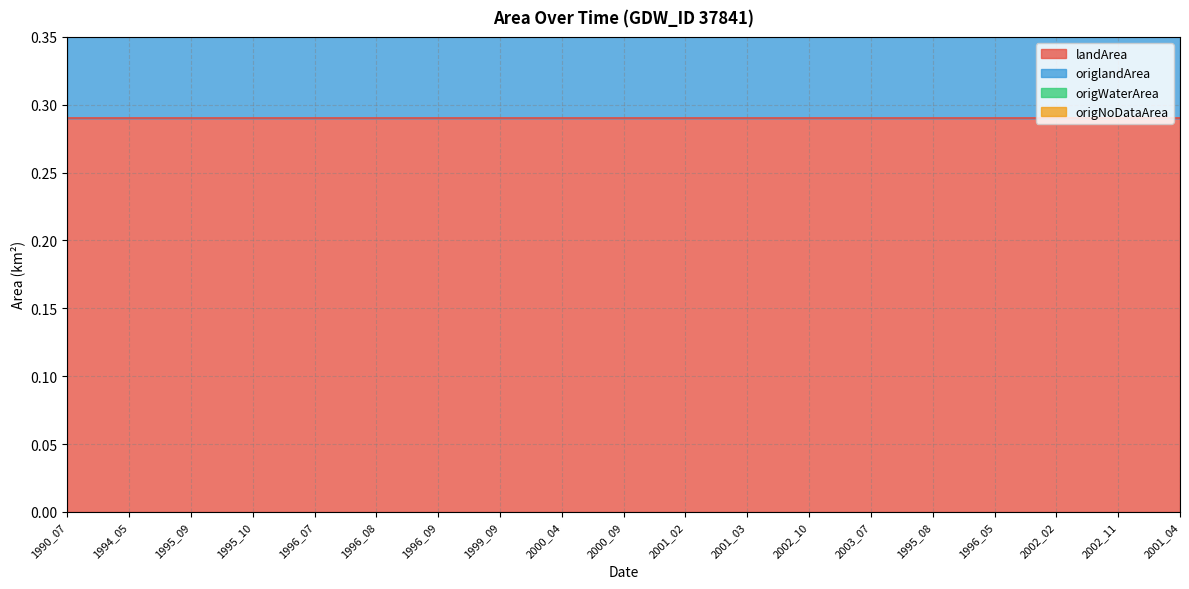

True or false: origlandArea and origNoDataArea cross at least once.

False